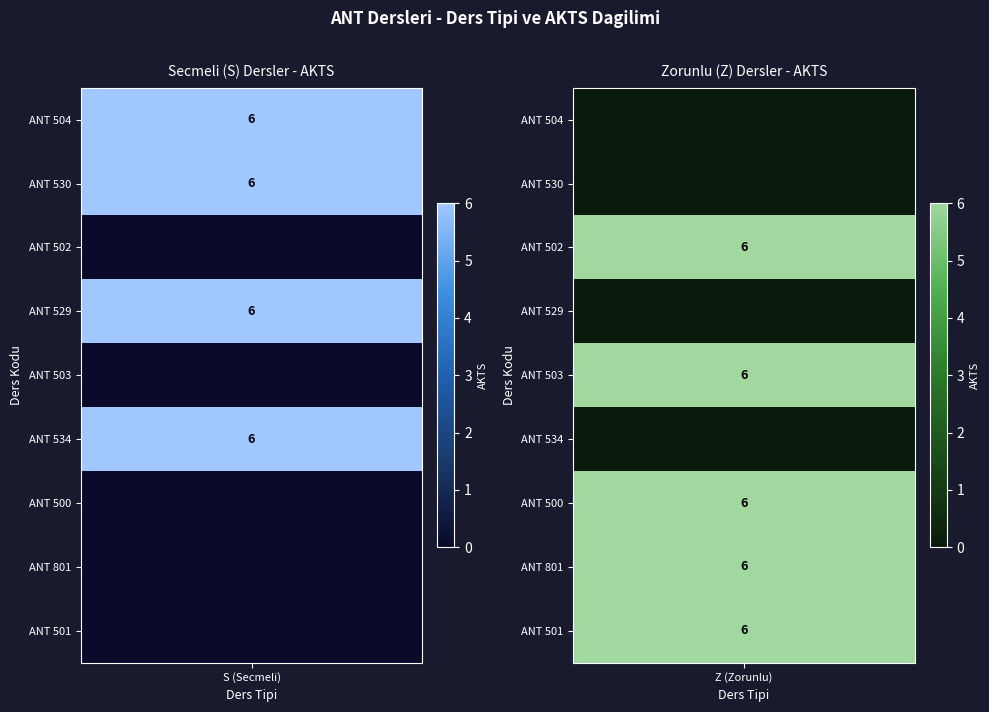

What is the average value of the ANT 503 series?

3